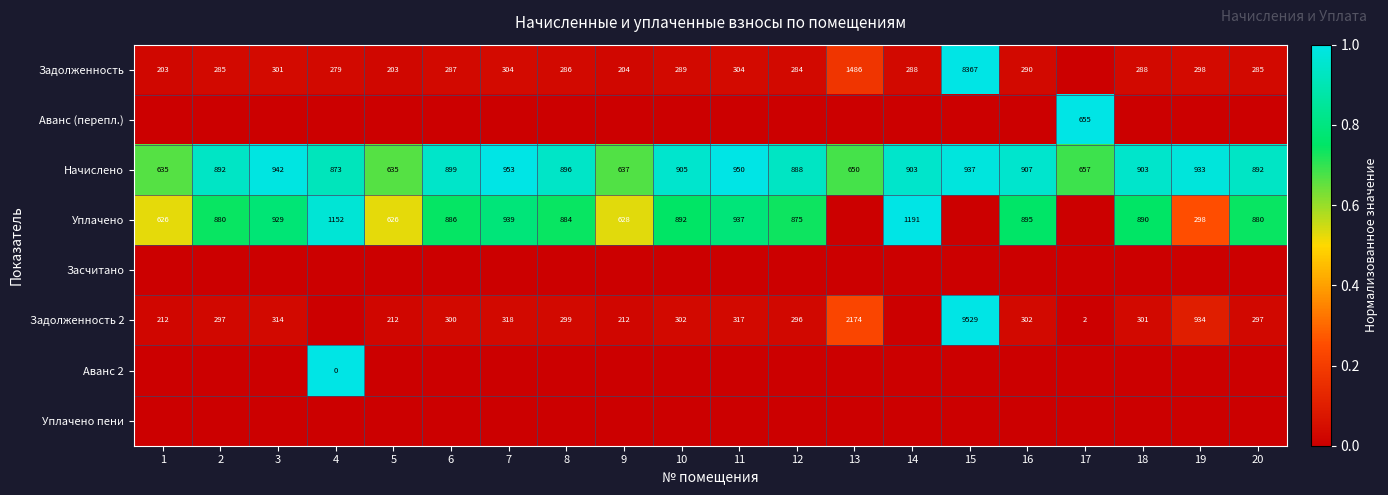

Is it true that Задолженность 2 equals 2 at 17?

True